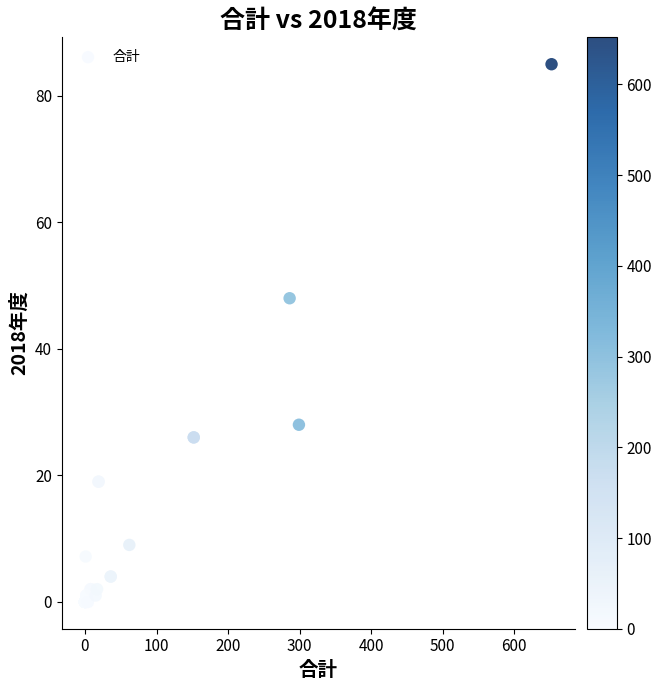

What Y value in the scatter plot is closest to 42?

48.0